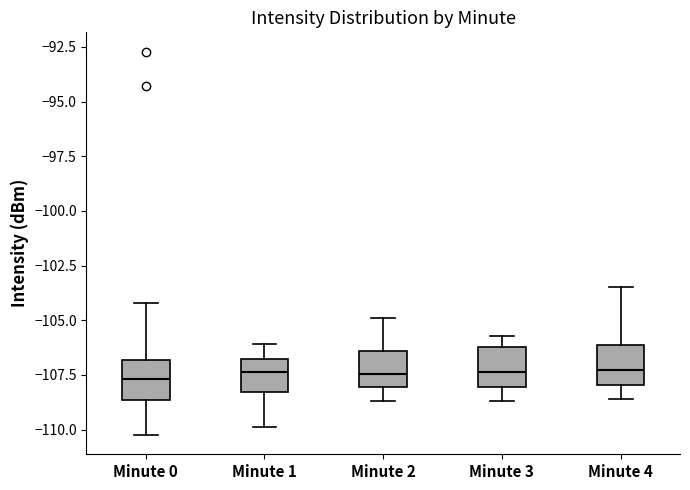

Reading left to right, transcribe this box plot: for each box, give where its median line is, the range the box spans, and where its two whiskers end, as read against the y-axis. The values are not printed on the chart, so give them approximately, as read against the axis.

Minute 0: median -107.5, box -108.5 to -107.0, whiskers -110.5 to -104.0
Minute 1: median -107.5, box -108.5 to -107.0, whiskers -110.0 to -106.0
Minute 2: median -107.5, box -108.0 to -106.5, whiskers -108.5 to -105.0
Minute 3: median -107.5, box -108.0 to -106.0, whiskers -108.5 to -105.5
Minute 4: median -107.5, box -108.0 to -106.0, whiskers -108.5 to -103.5